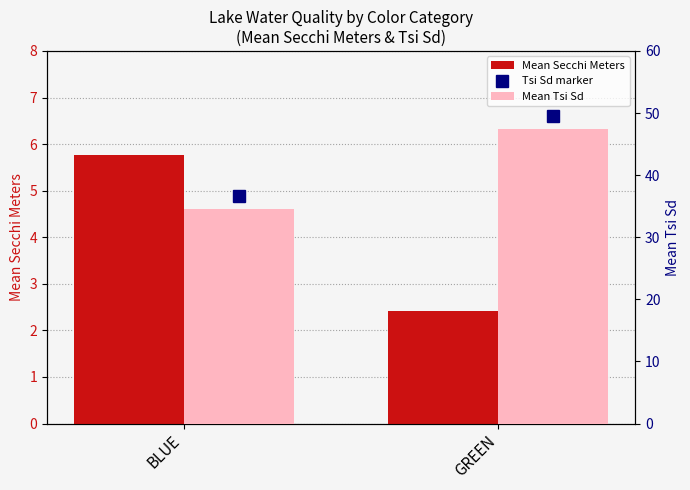

What is the highest value of the Mean Secchi Meters series?

5.8